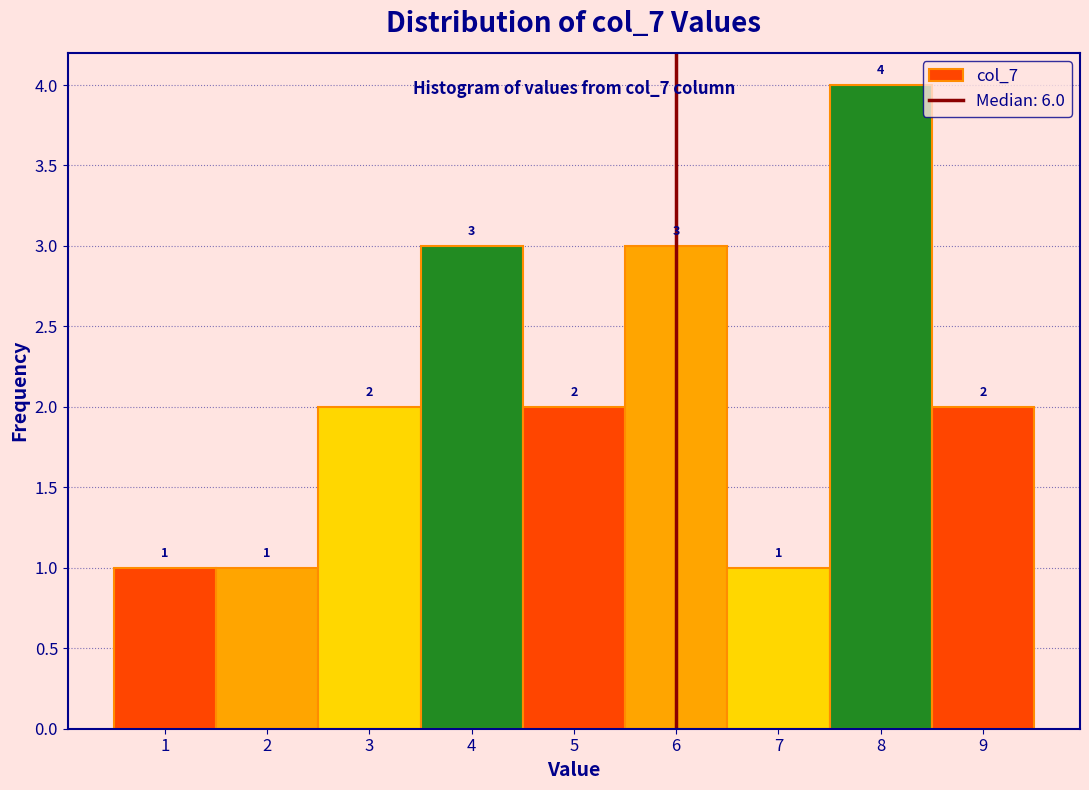

Which range on the x-axis has the tallest bar?

7.5 to 8.5